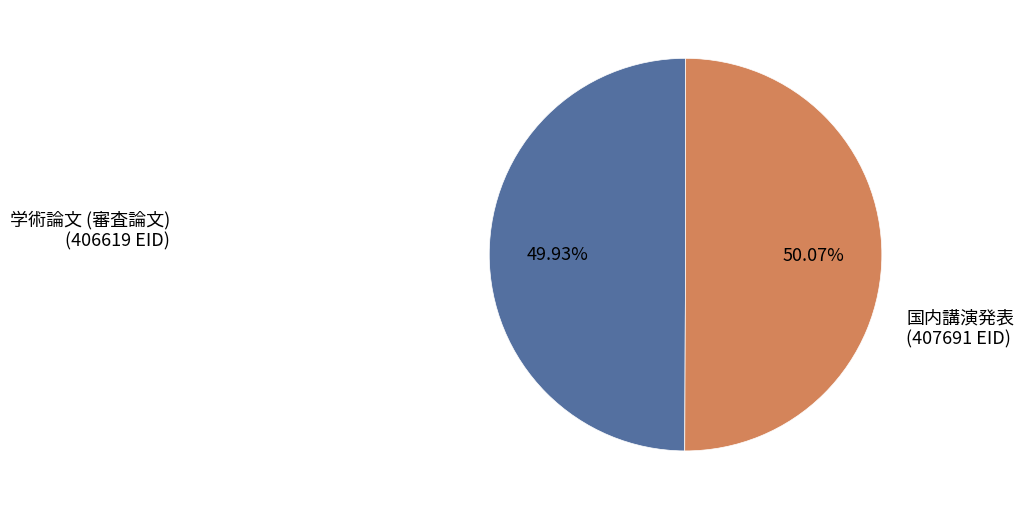

Does any single category account for the majority?

Yes